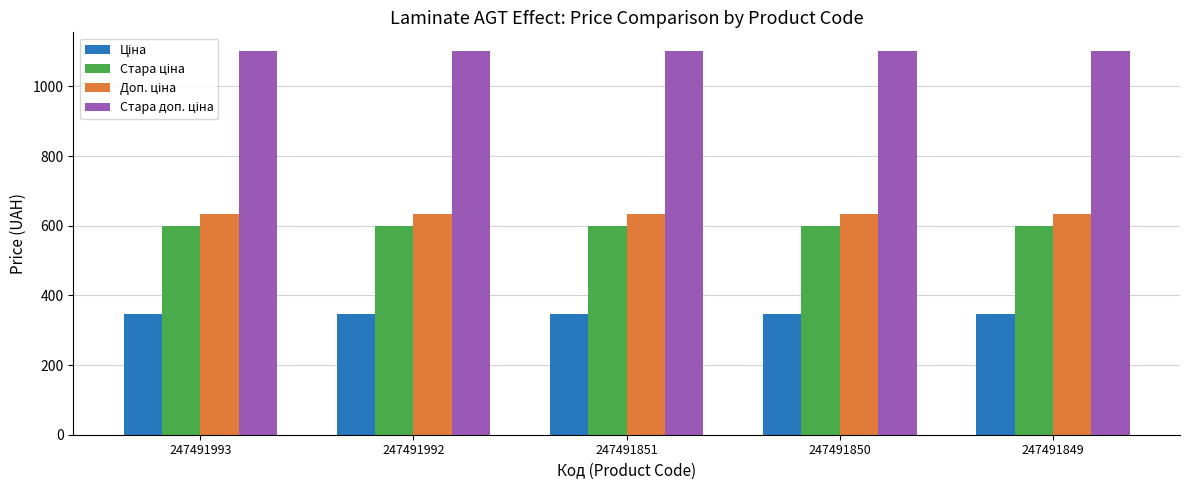

What is the minimum value shown in the chart?

345.6